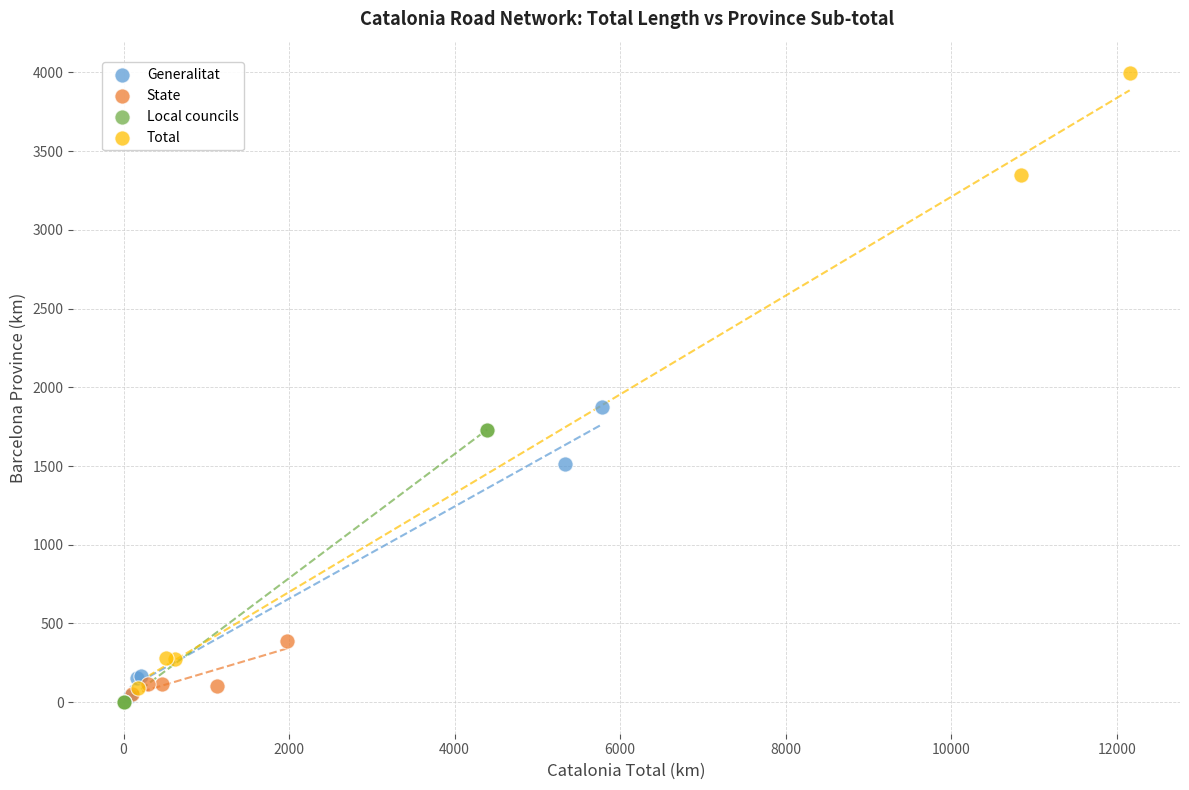

Which series contains the highest Y value?

Total